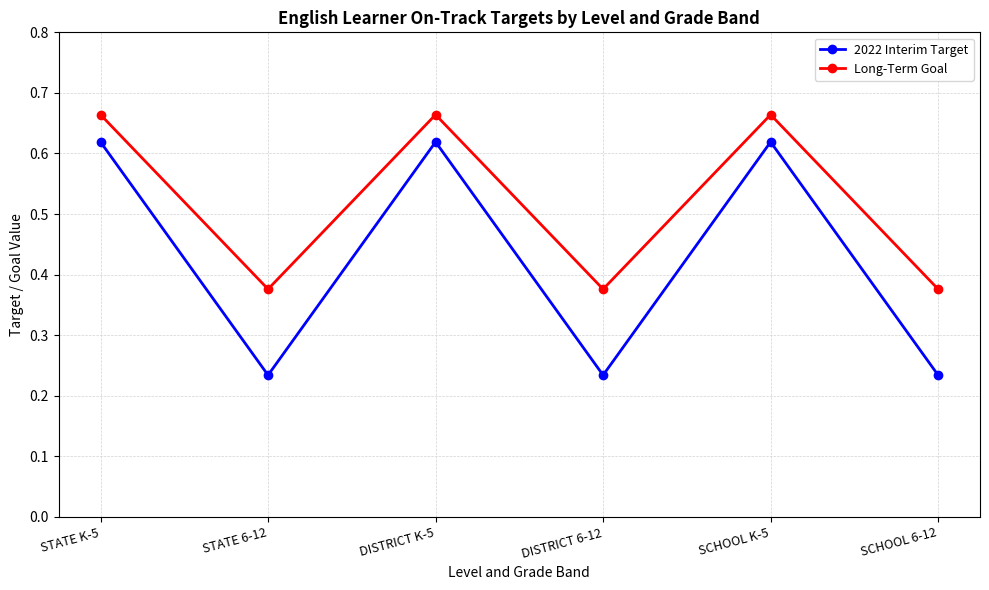

What is the difference between the second highest and second lowest values in the Long-Term Goal series?

0.3